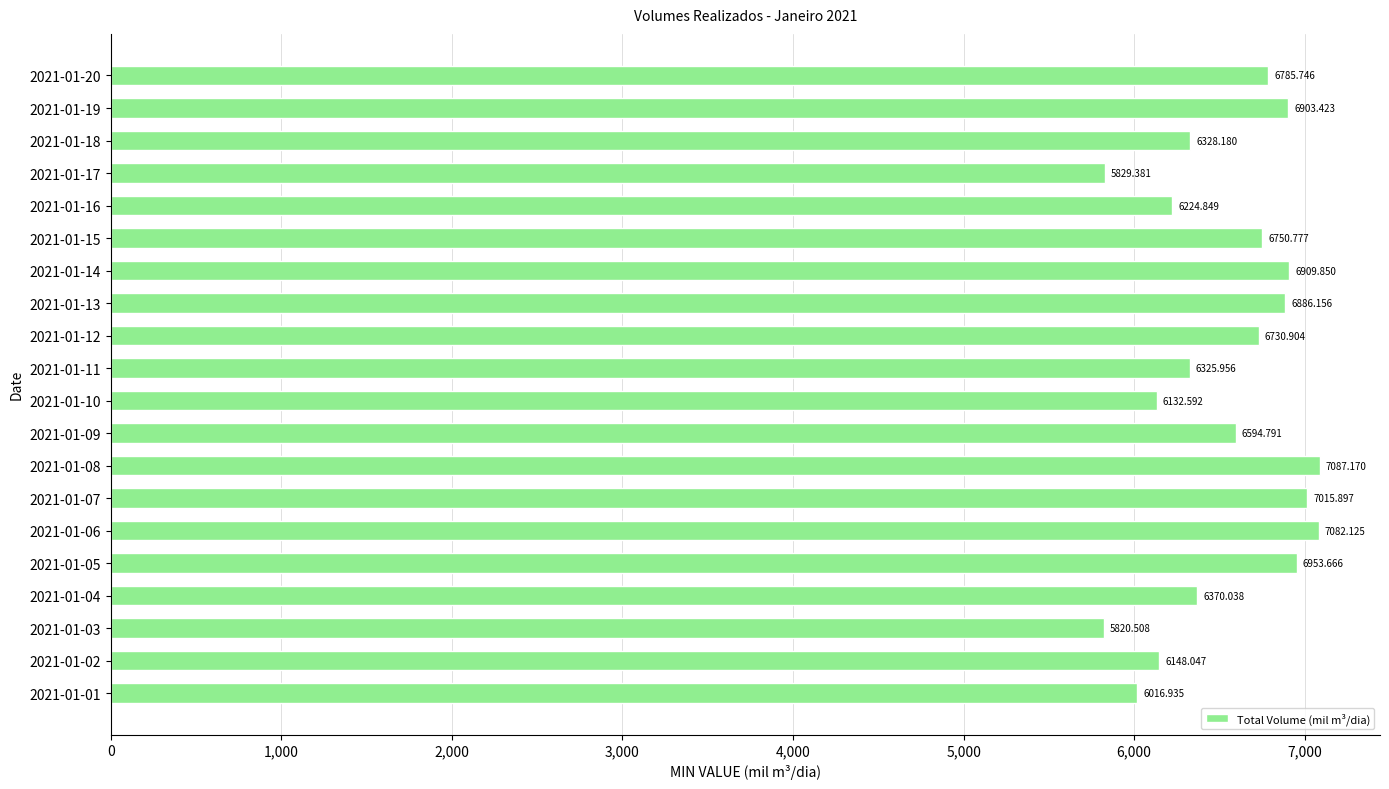

Rank the categories by value from lowest to highest.

2021-01-03, 2021-01-17, 2021-01-01, 2021-01-10, 2021-01-02, 2021-01-16, 2021-01-11, 2021-01-18, 2021-01-04, 2021-01-09, 2021-01-12, 2021-01-15, 2021-01-20, 2021-01-13, 2021-01-19, 2021-01-14, 2021-01-05, 2021-01-07, 2021-01-06, 2021-01-08